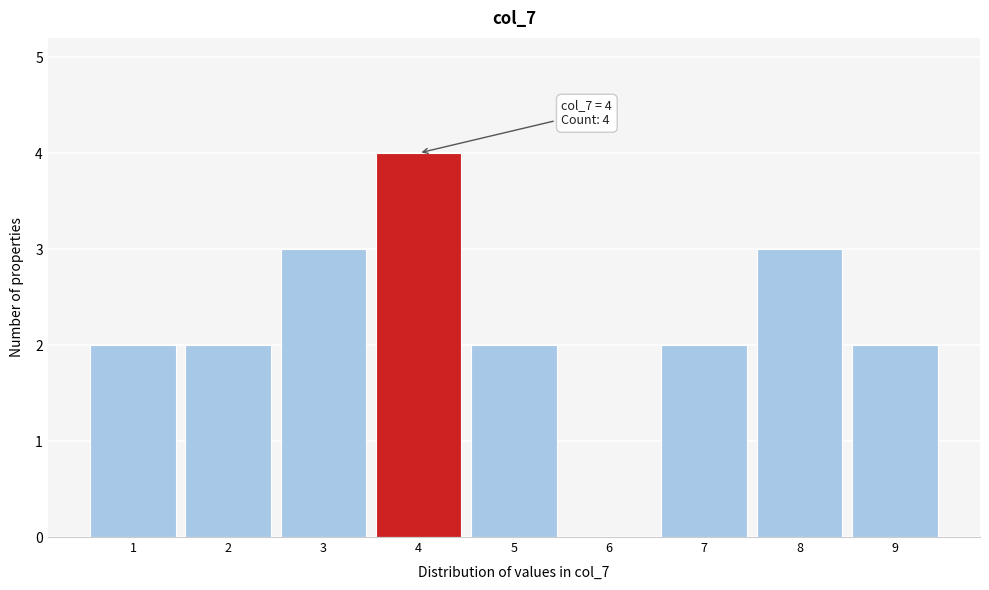

Which range on the x-axis has the tallest bar?

3.5 to 4.5